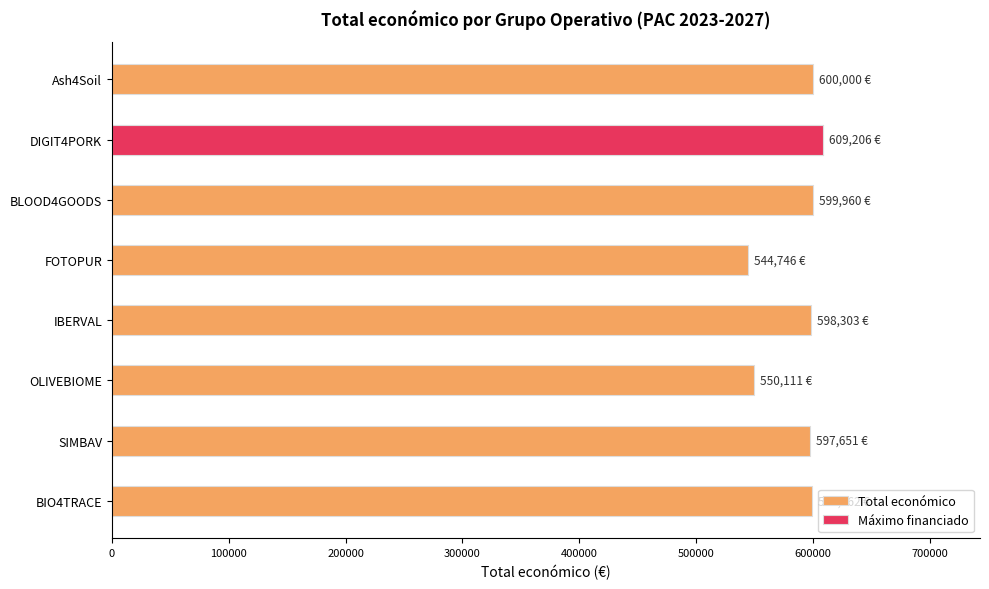

Which has a higher value, FOTOPUR or BLOOD4GOODS?

BLOOD4GOODS